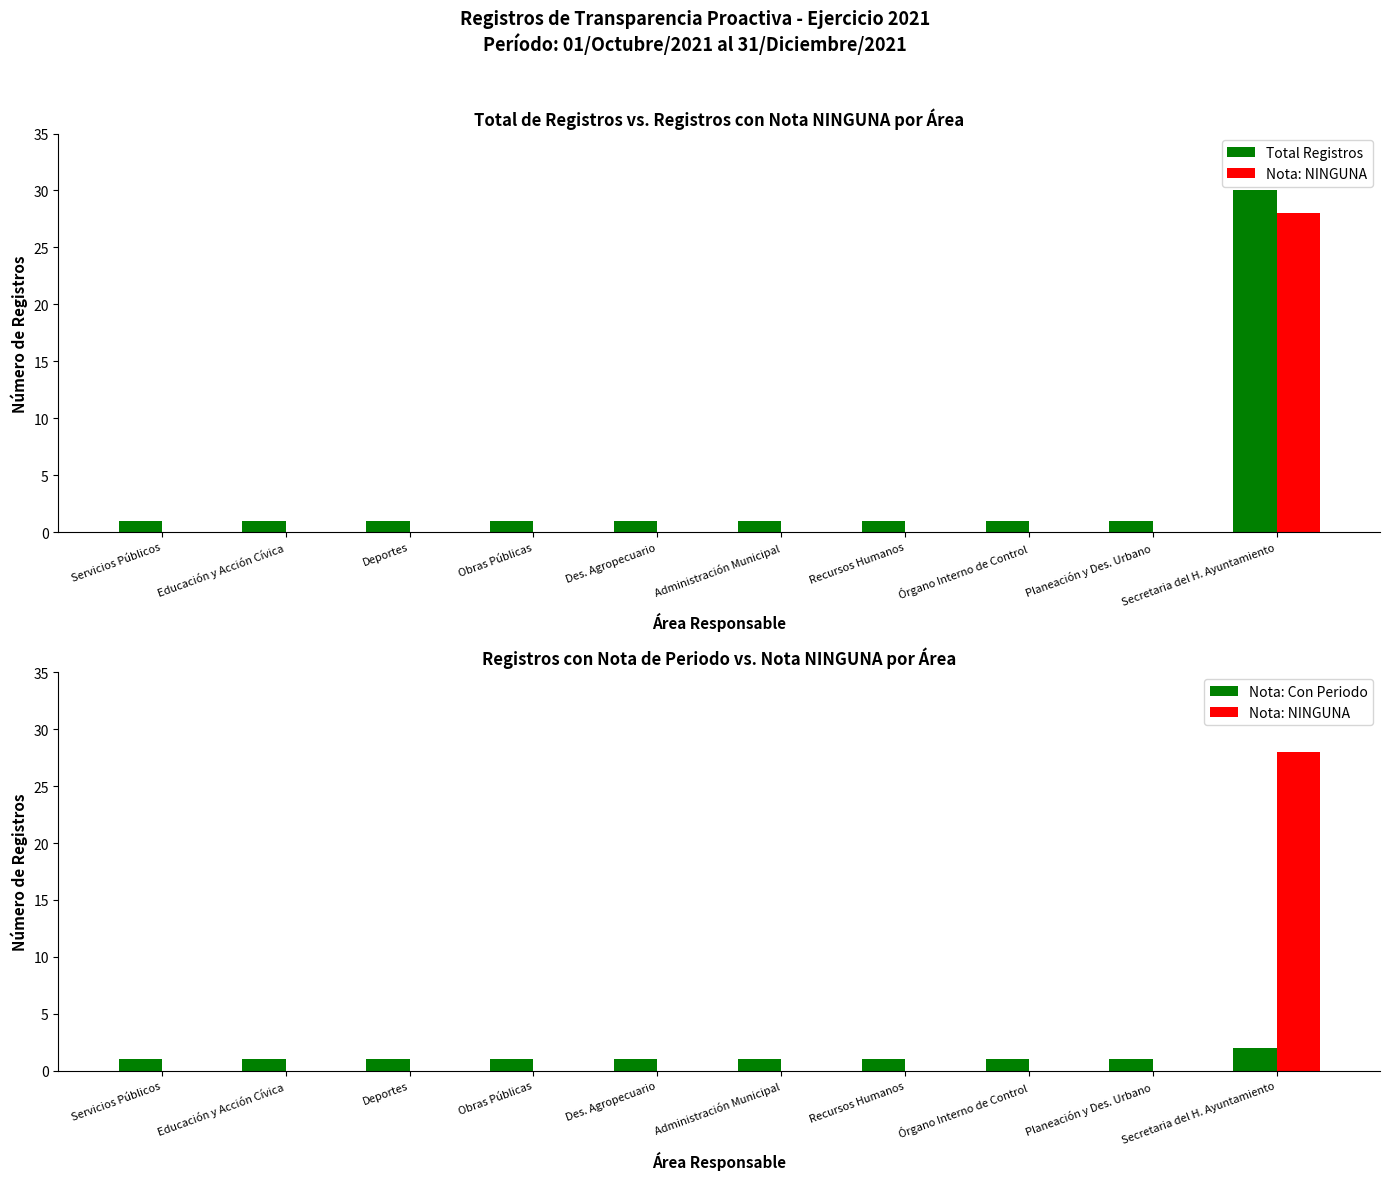

What is the label of the 3rd bar from the left?

Deportes